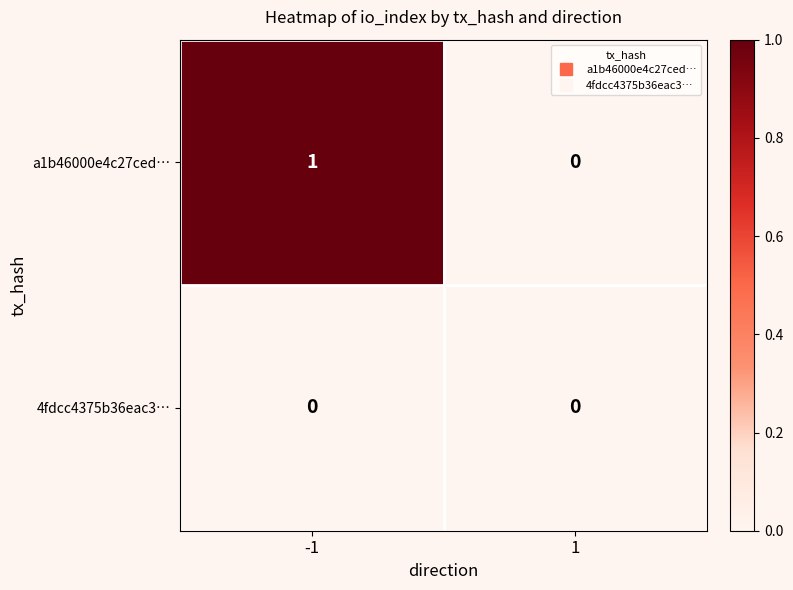

Which series has the largest range (max minus min)?

a1b46000e4c27ced…